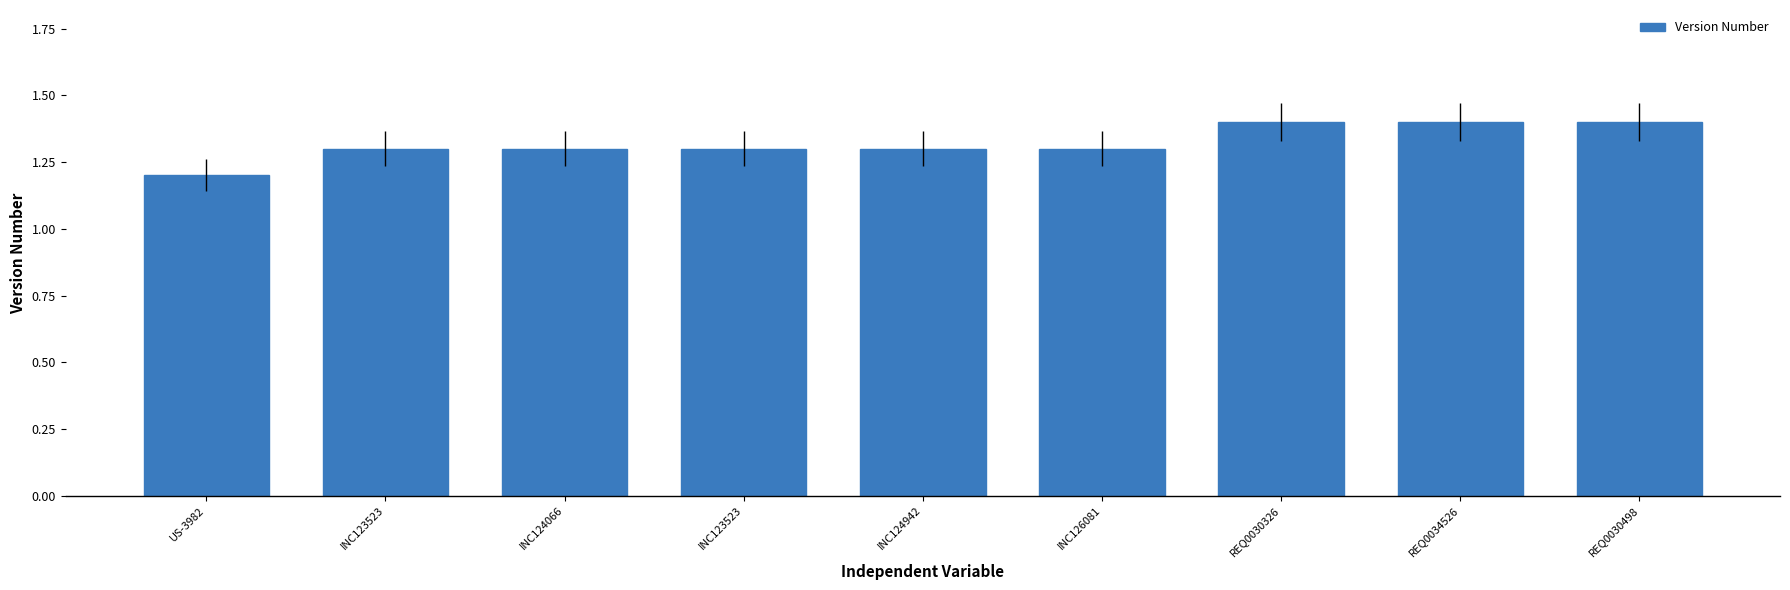

Reading left to right, what are all the values shown in this chart?

1.2	1.3	1.3	1.3	1.3	1.3	1.4	1.4	1.4